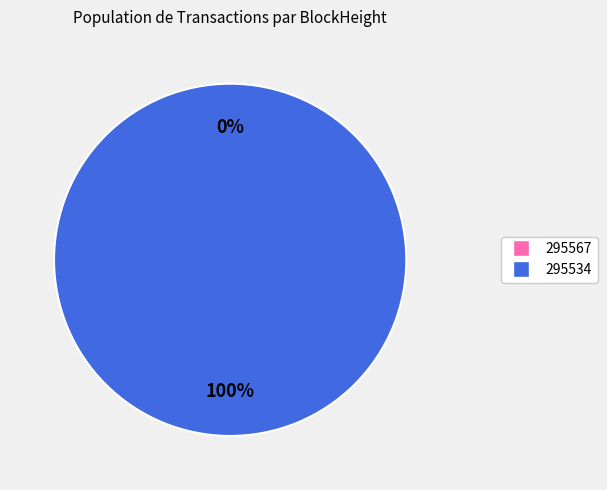

To the nearest percent, what portion does 295534 represent?

100%